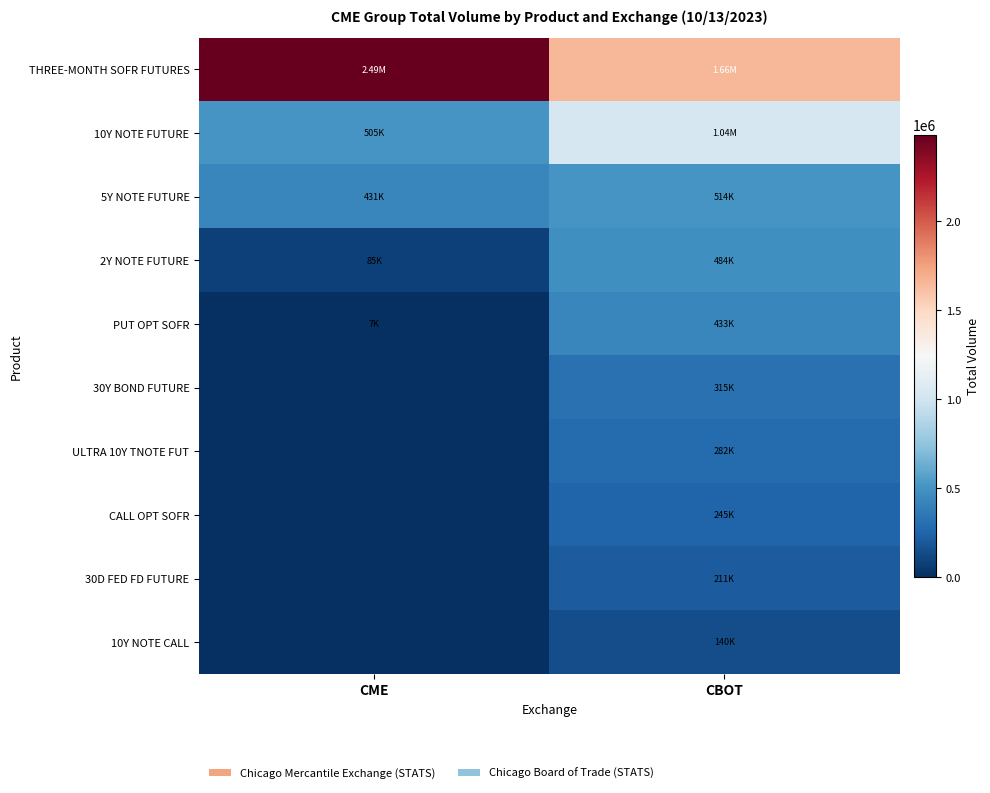

How many data points does each series have?

2